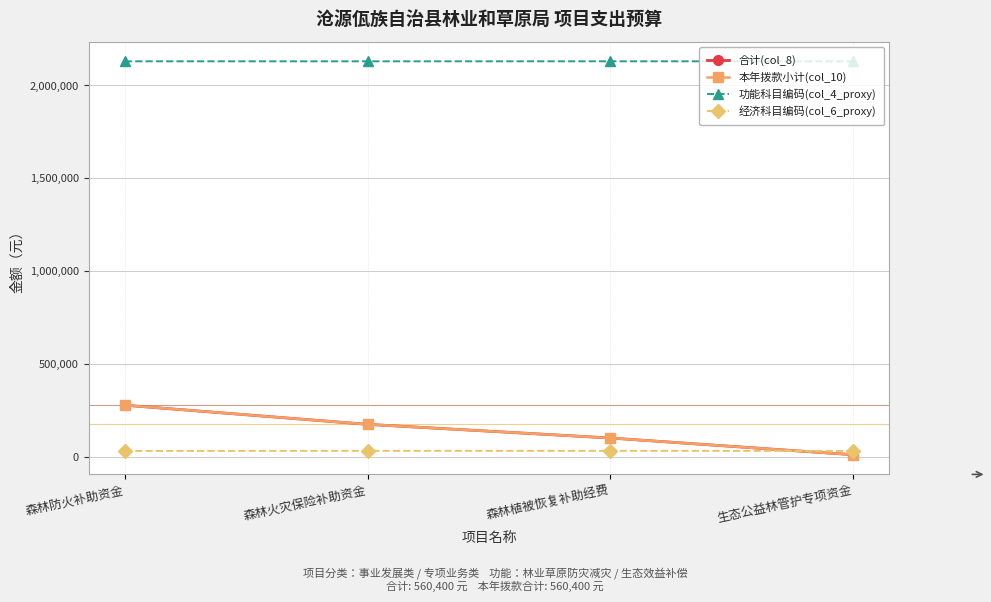

At how many categories does at least one series exceed 706554?

4